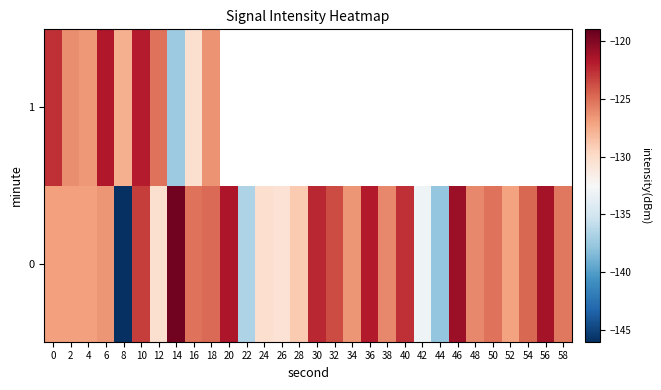

Rank the series by their maximum value, from lowest to highest.

1, 0